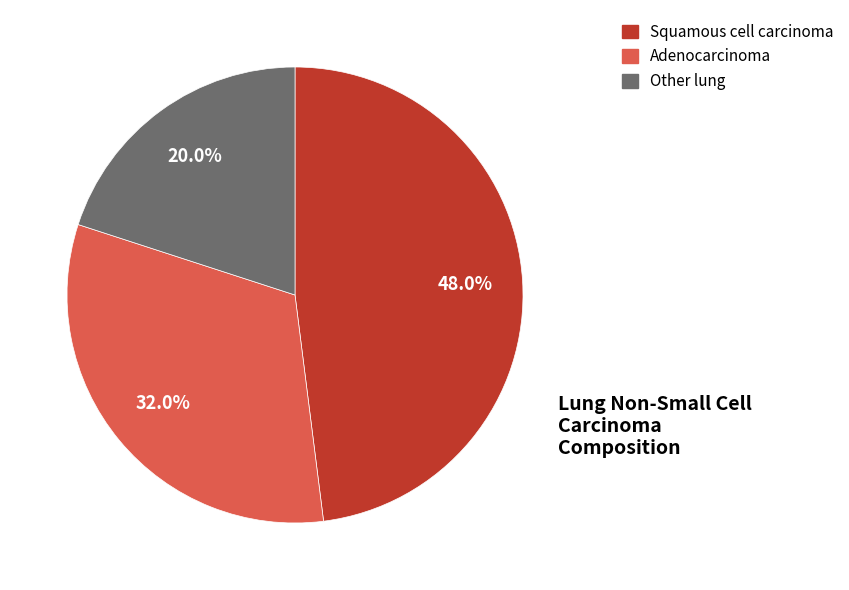

Combined, do Other lung and Squamous cell carcinoma account for over 50%?

Yes